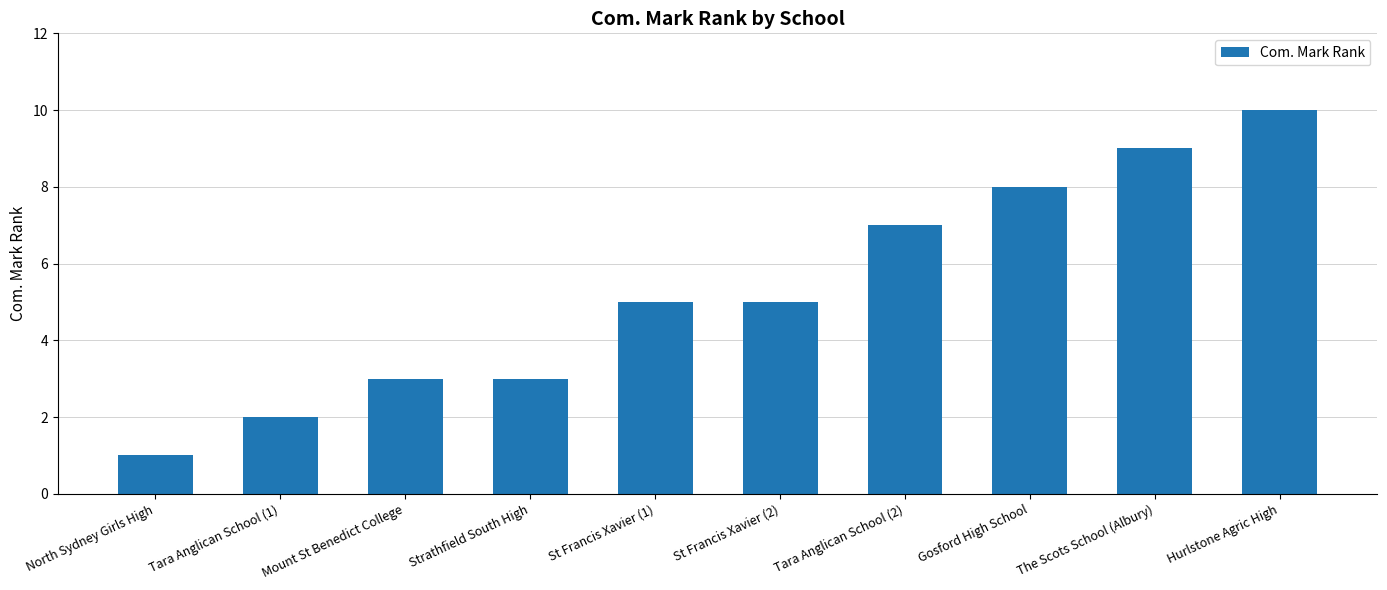

Count the values in the range 3 to 8.

6